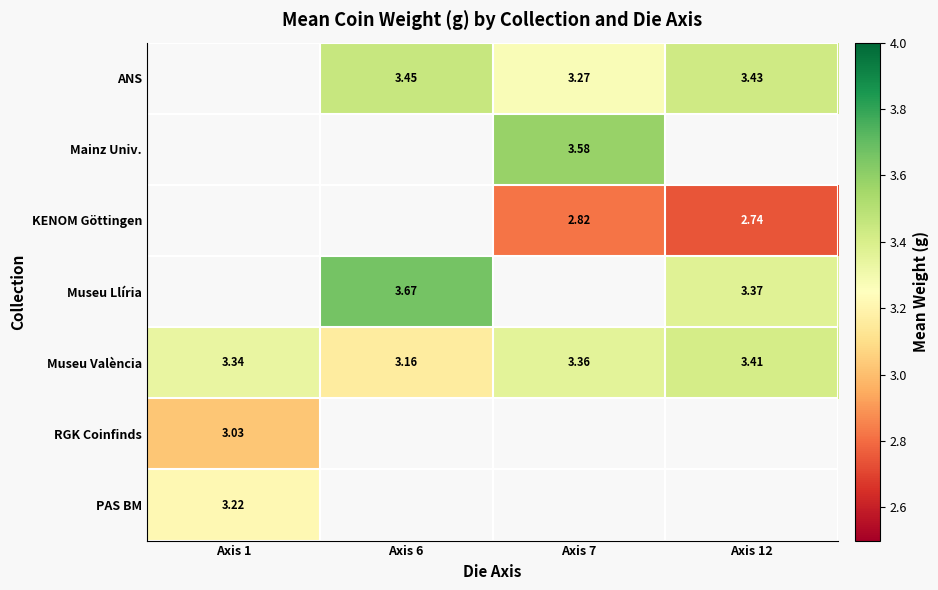

How many values in Mainz Univ. are above zero?

1